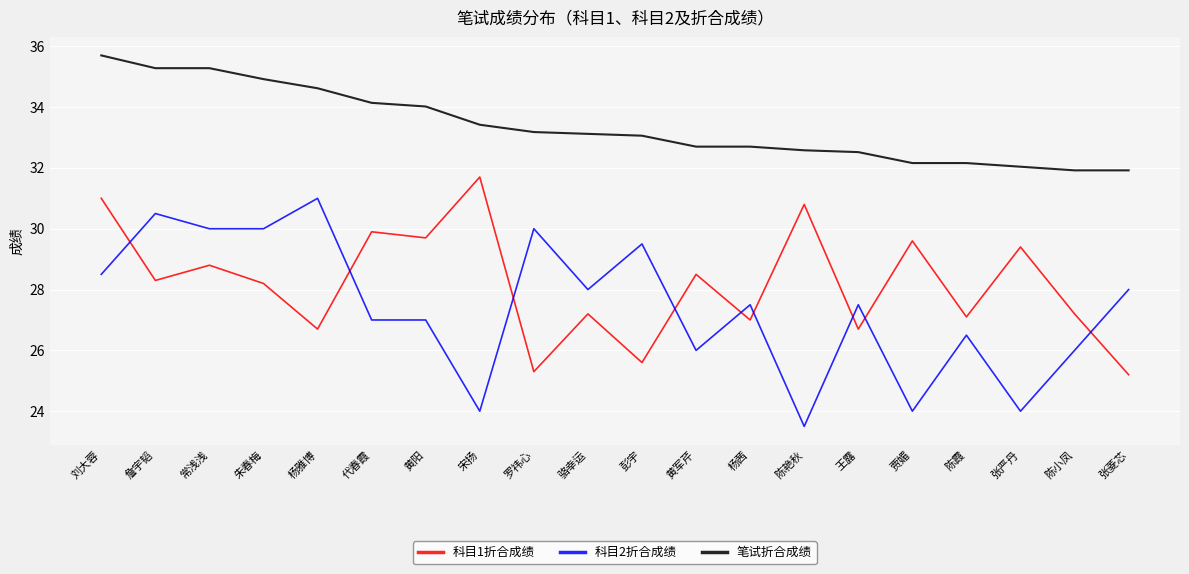

Between which two adjacent categories do 科目1折合成绩 and 科目2折合成绩 first intersect?

刘大蓉 and 詹宇韬